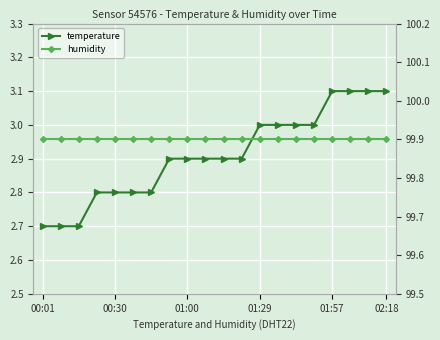

What is the minimum value for humidity?

99.9